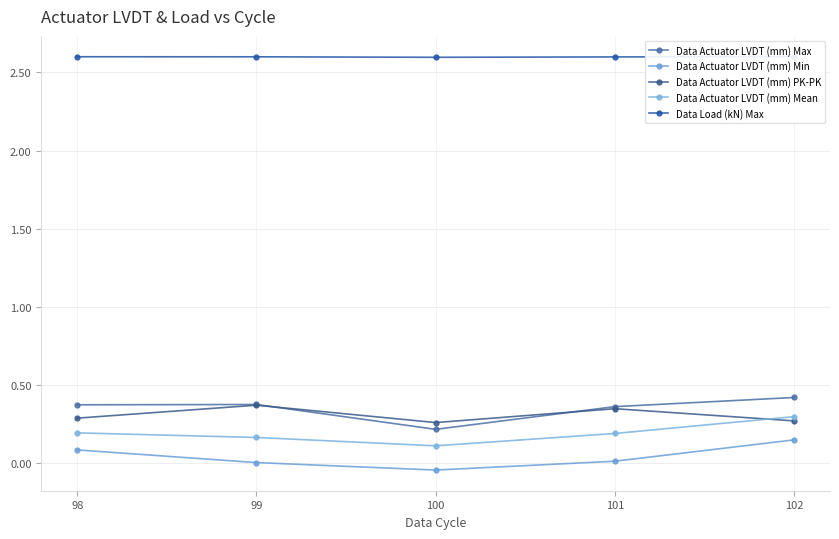

The Data Actuator LVDT (mm) PK-PK series shows 0.2 at 101. True or false?

False